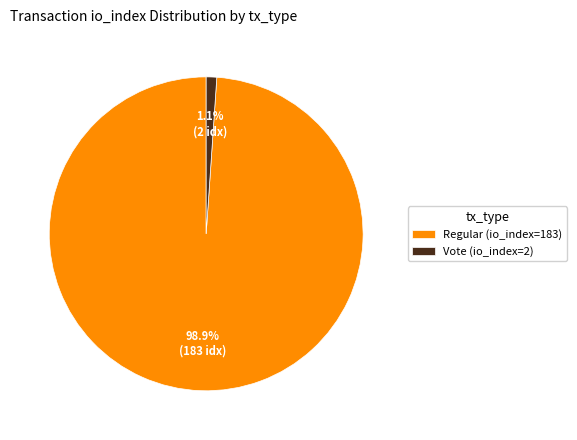

What is the smallest slice in the pie chart?

Vote (io_index=2)